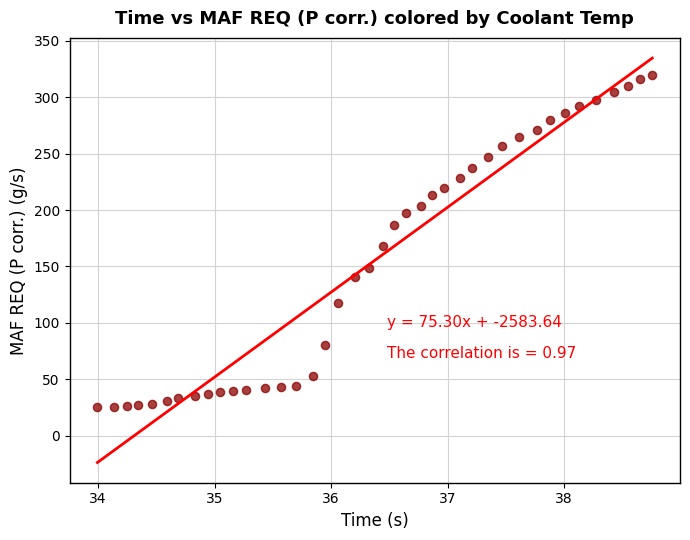

What is the range of Y values (max minus min)?

294.3